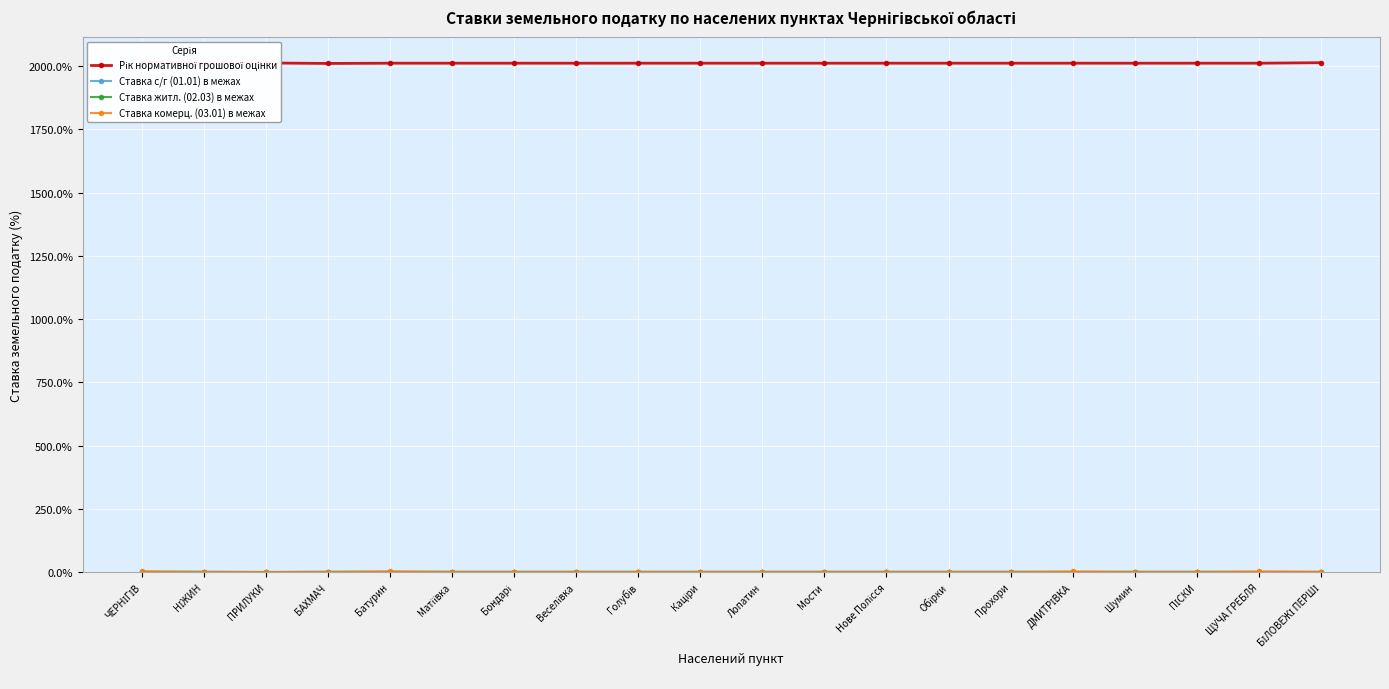

How many Ставка комерц. (03.01) в межах values are between 1 and 2?

16